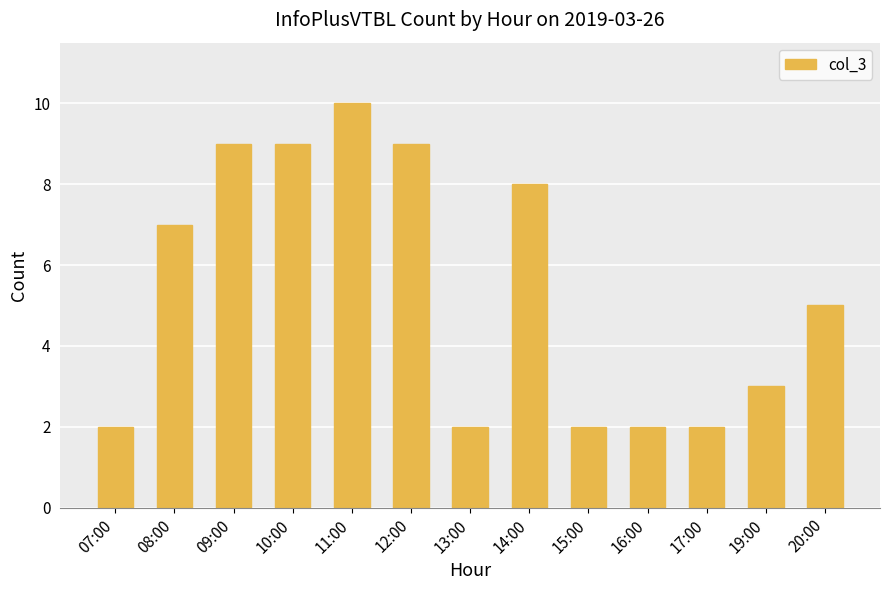

What is the label of the 10th bar from the left?

16:00